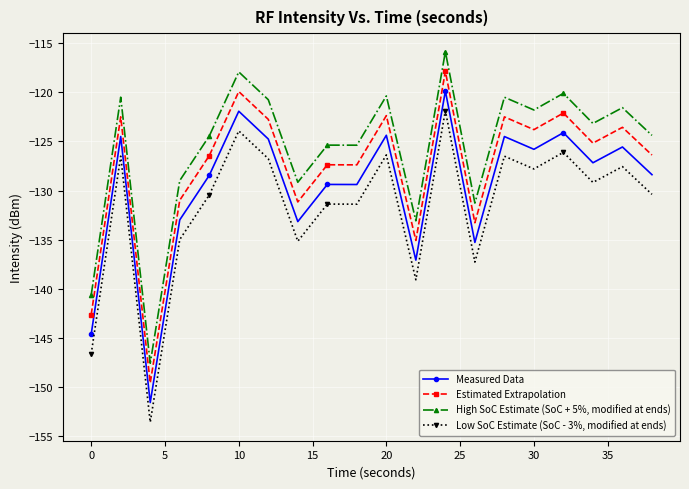

What is the average value of the Low SoC Estimate (SoC - 3%, modified at ends) series?

-131.6